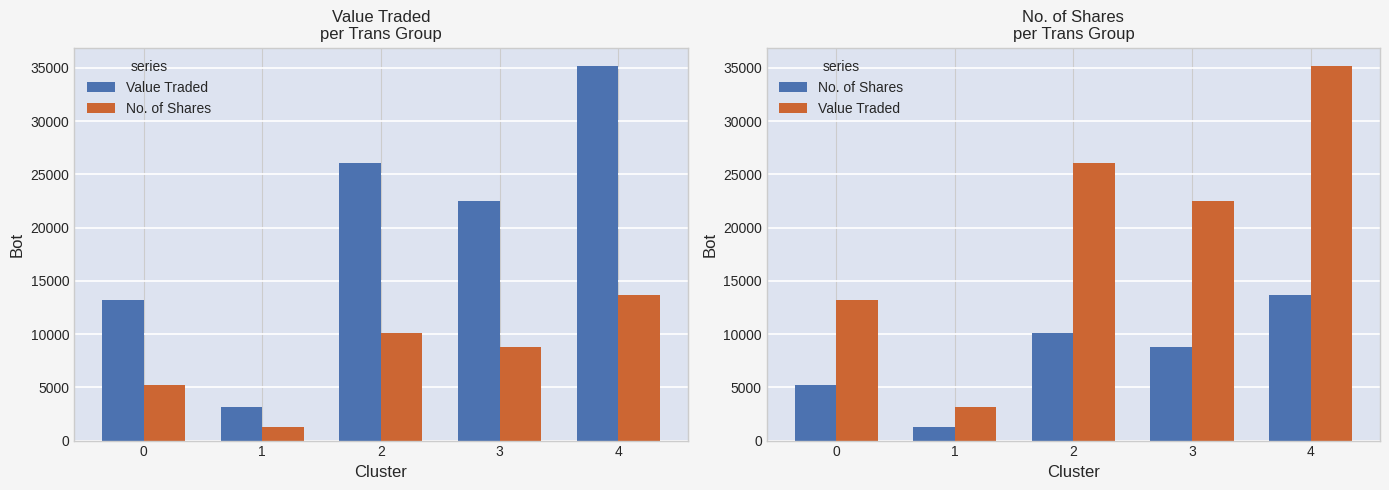

What is the sum of the Value Traded values at 2 and 4?

61176